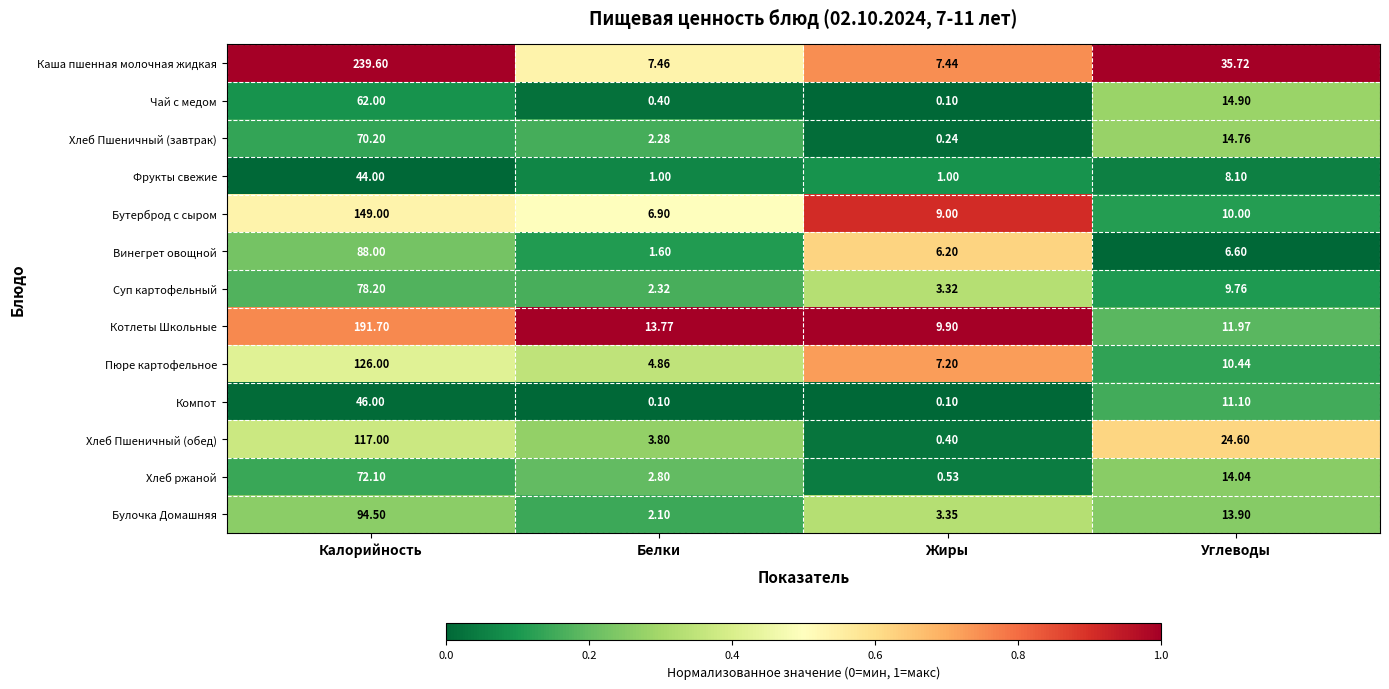

At which label does Хлеб Пшеничный (завтрак) reach its minimum?

Жиры